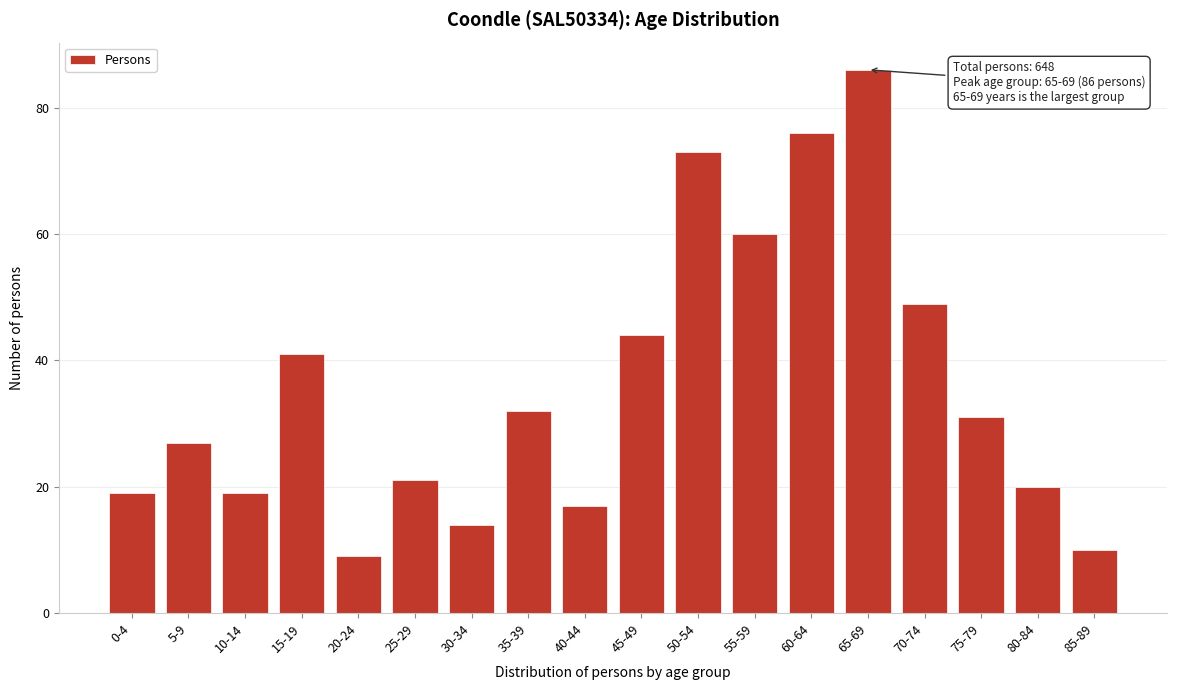

Reading left to right, what are all the values shown in this chart?

19	27	19	41	9	21	14	32	17	44	73	60	76	86	49	31	20	10